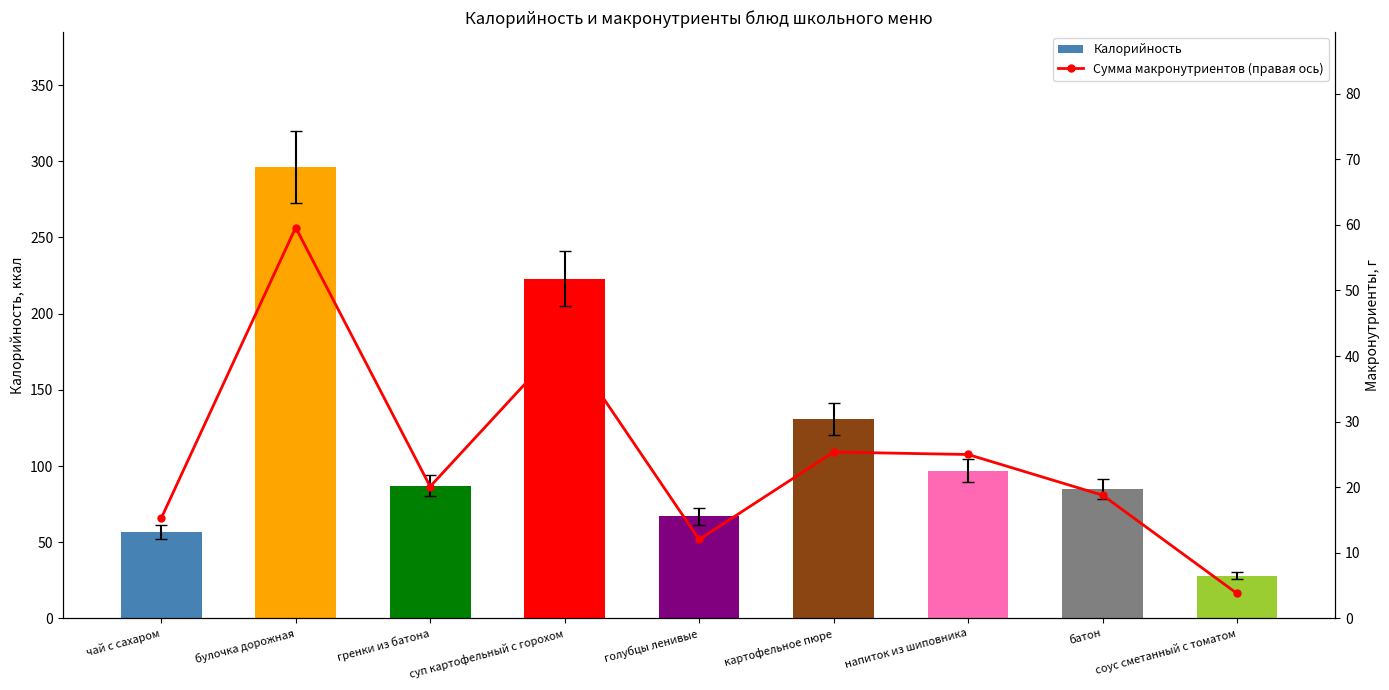

Which has a higher value, суп картофельный с горохом or соус сметанный с томатом?

суп картофельный с горохом